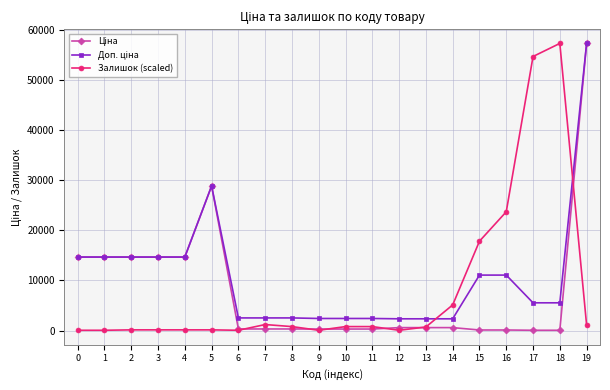

At which category is the sum across all series the highest?

19